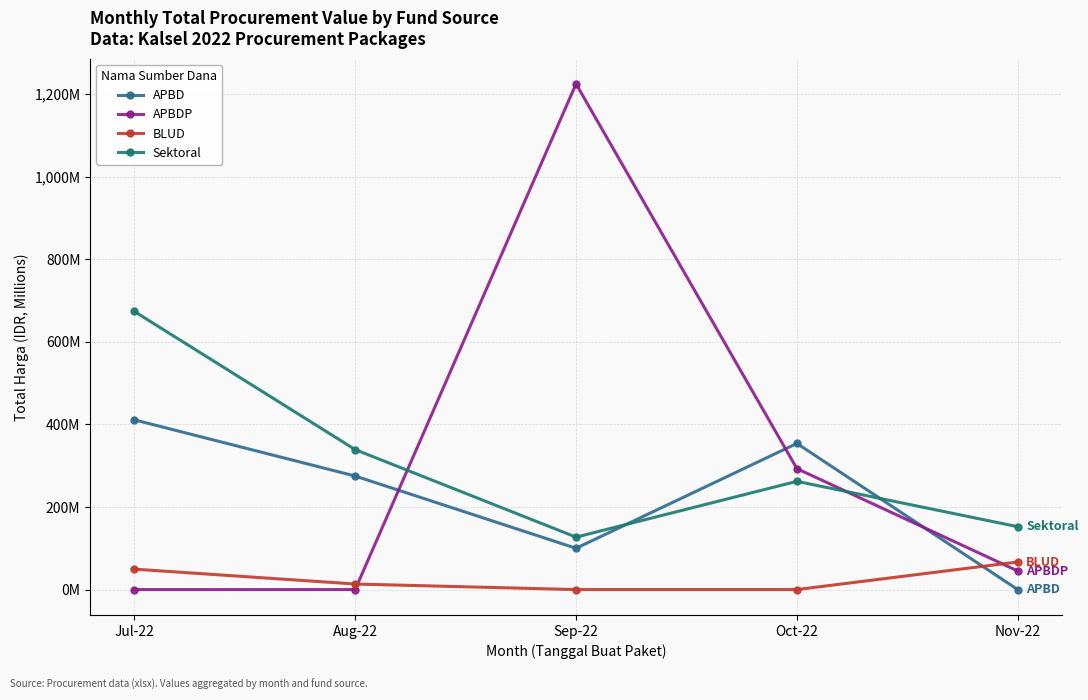

Is this an area chart (filled region under the line)?

No